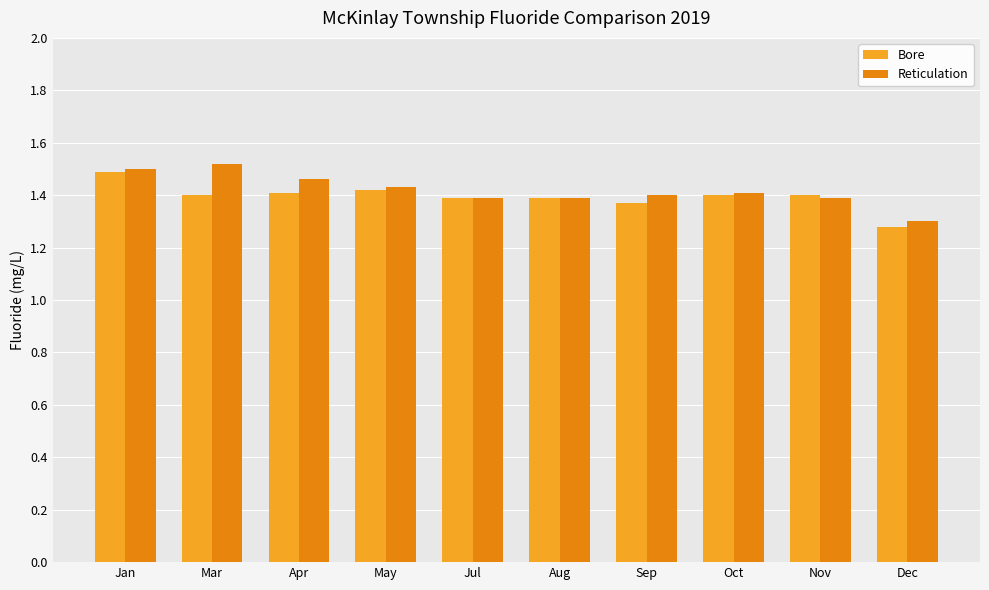

At how many categories does at least one series exceed 1?

10